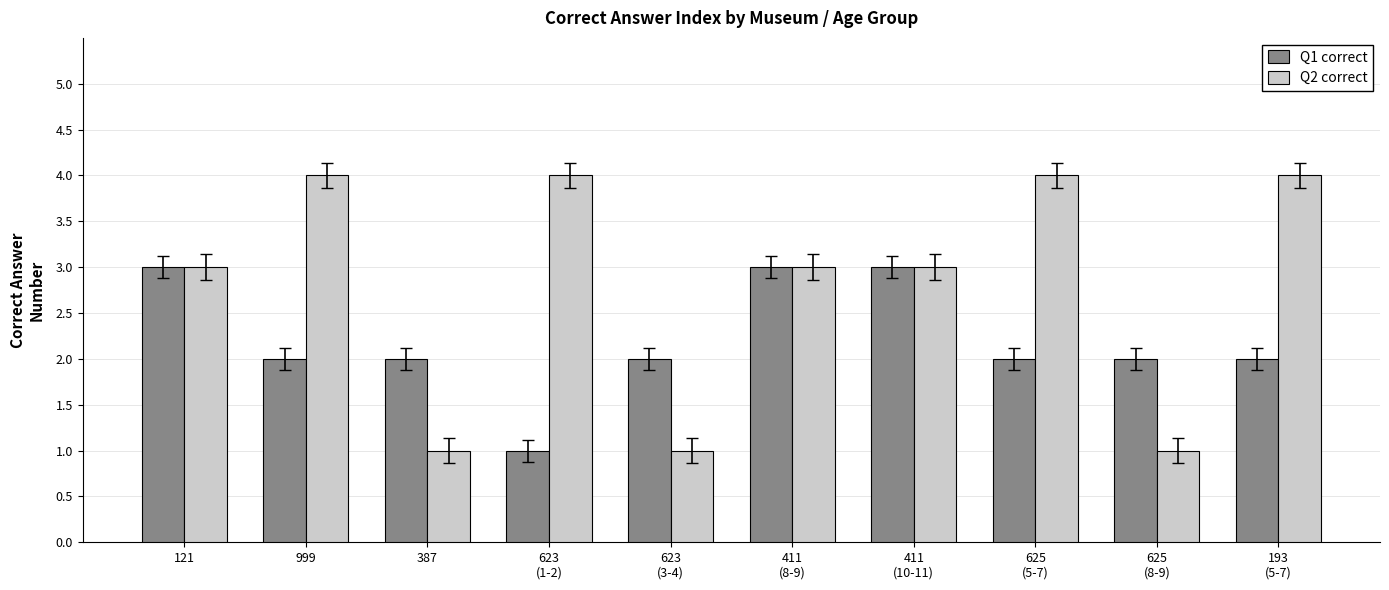

What is the label of the 10th bar from the left?

193
(5-7)